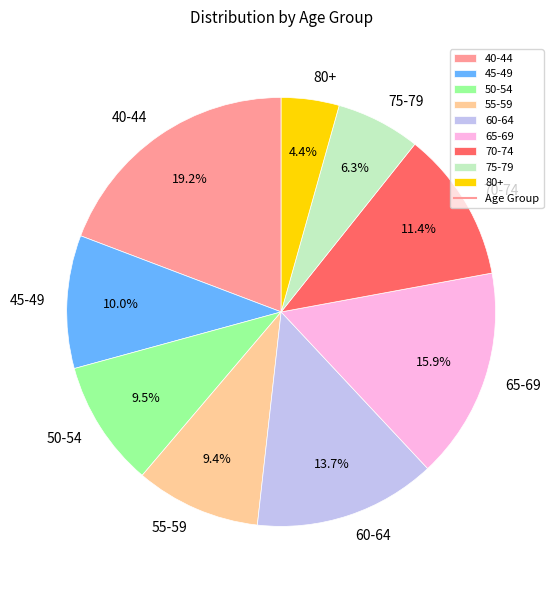

Is there a majority slice in this chart?

No